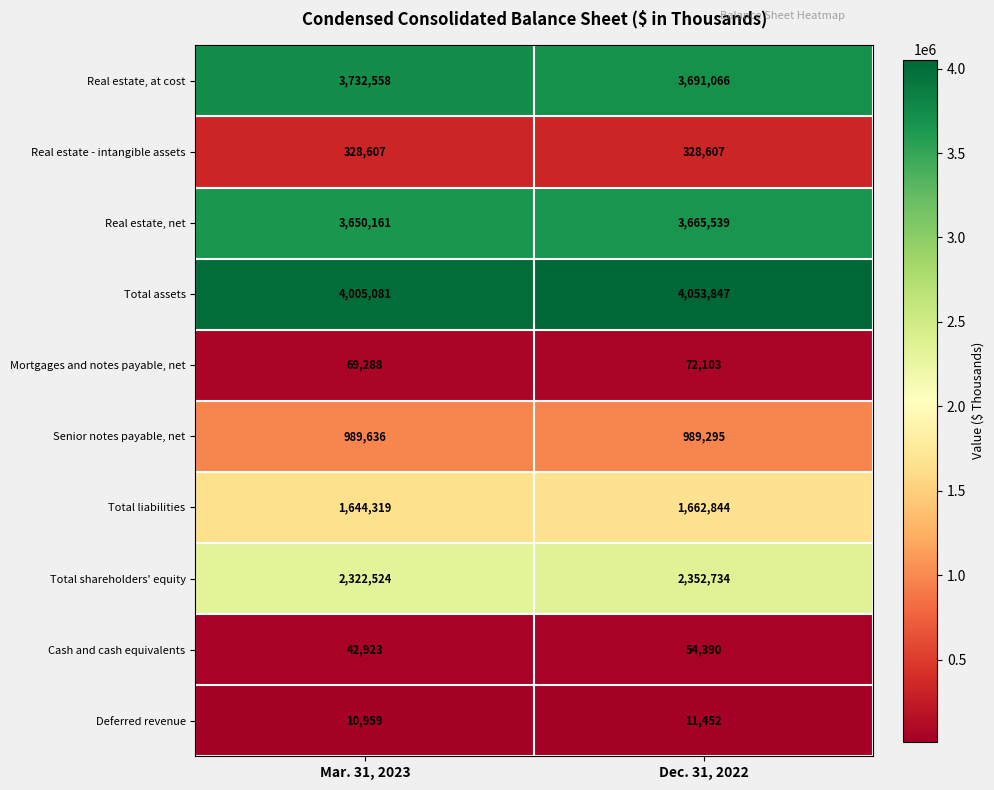

What is the sum of all Total liabilities values?

3307163